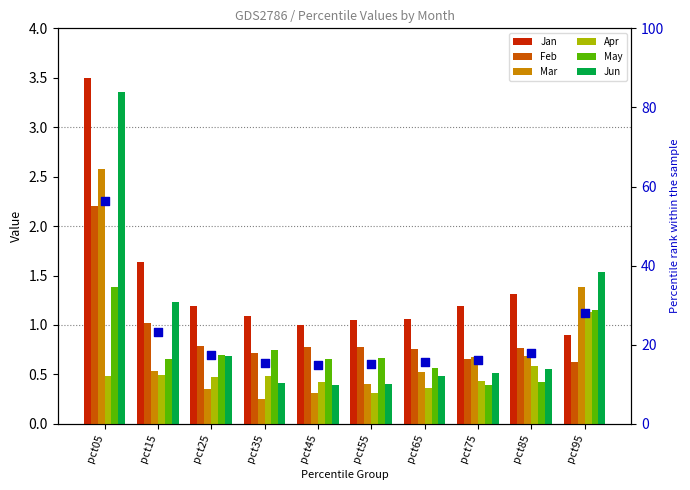

Is the value of Apr at pct15 greater than the value of Feb at pct35?

No